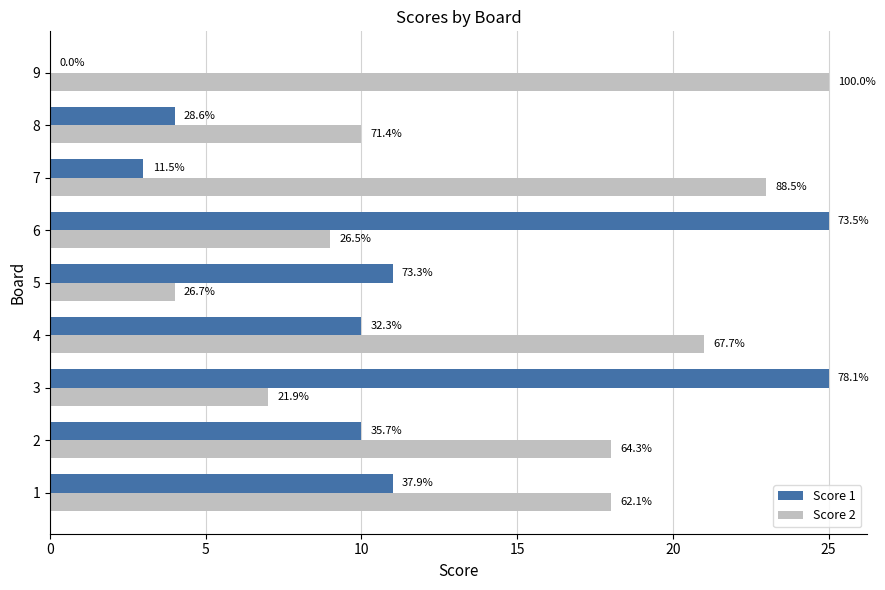

What are all the series names shown in the legend?

Score 1, Score 2